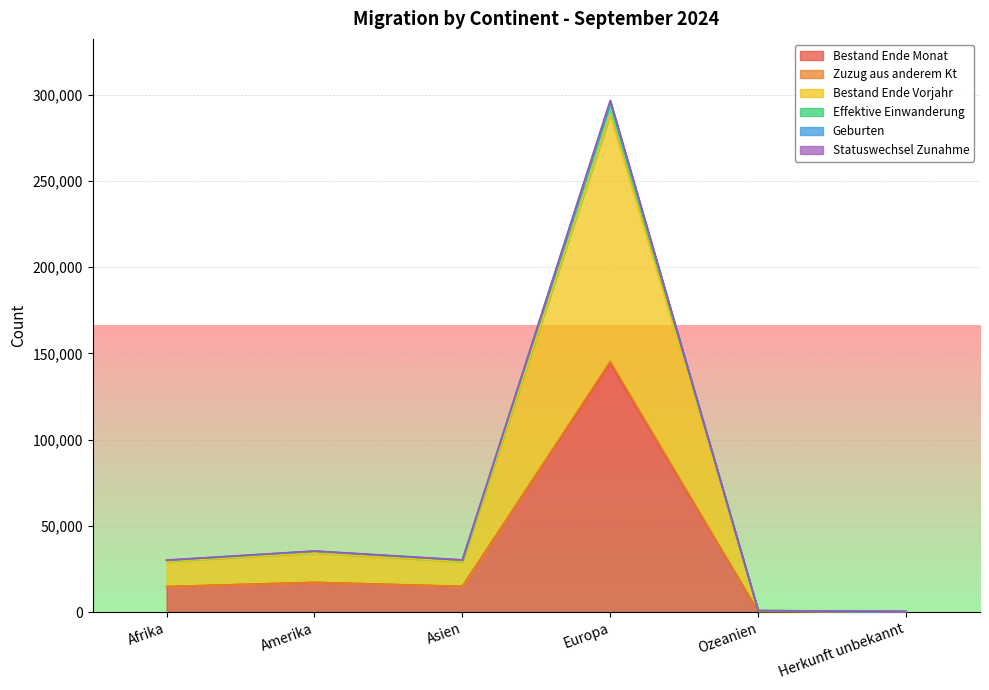

What is the average value of the Zuzug aus anderem Kt series?

32179